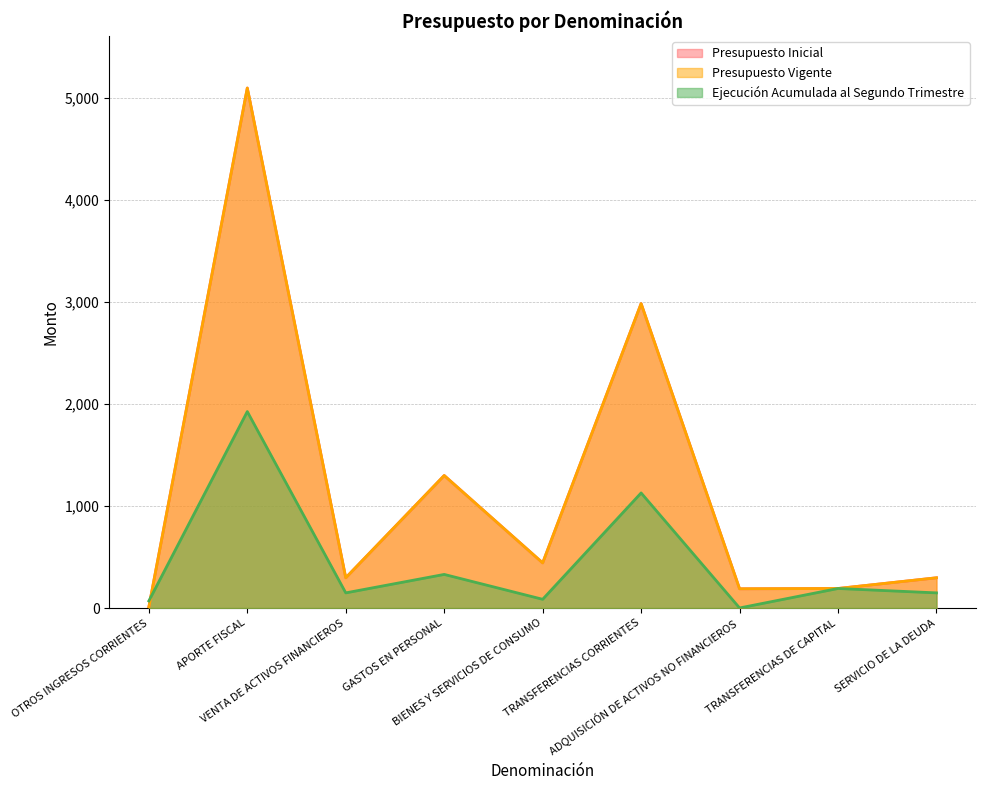

Between OTROS INGRESOS CORRIENTES and ADQUISICIÓN DE ACTIVOS NO FINANCIEROS, which is larger?

ADQUISICIÓN DE ACTIVOS NO FINANCIEROS